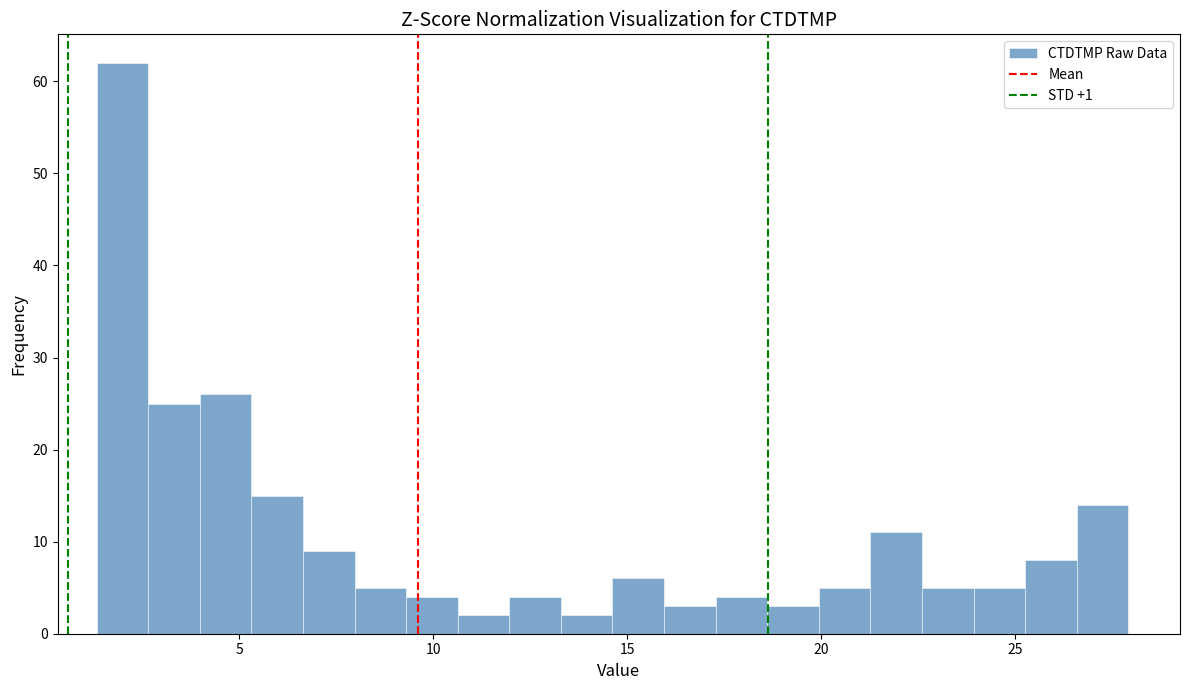

Read against the x-axis, roughly where is the centre of the tallest bar?

2.0